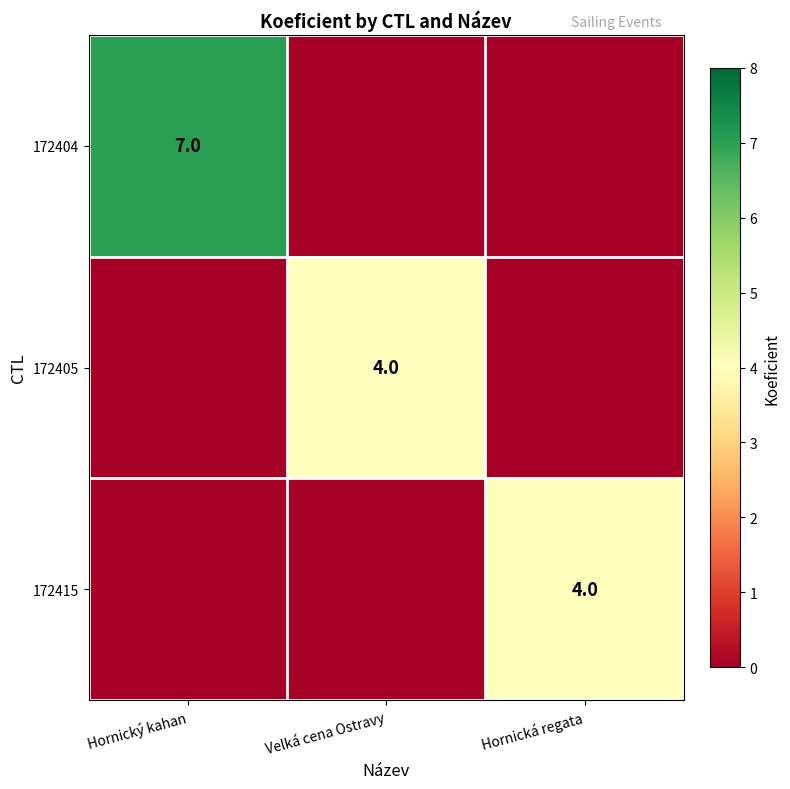

The 172415 series shows 4 at Hornická regata. True or false?

True